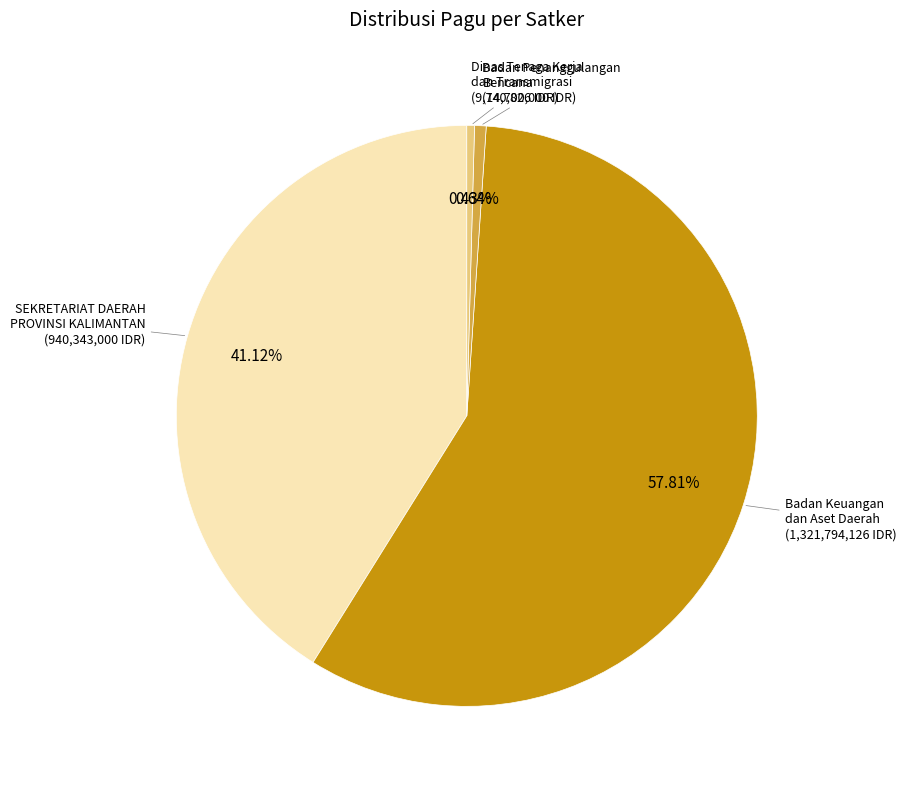

Is the sum of Badan Keuangan dan Aset Daerah and Badan Penanggulangan Bencana greater than half?

Yes